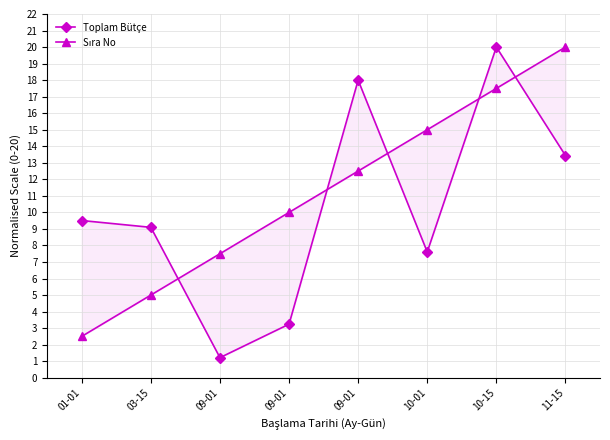

Between 03-15 and 10-15, which series saw the biggest shift?

Sıra No